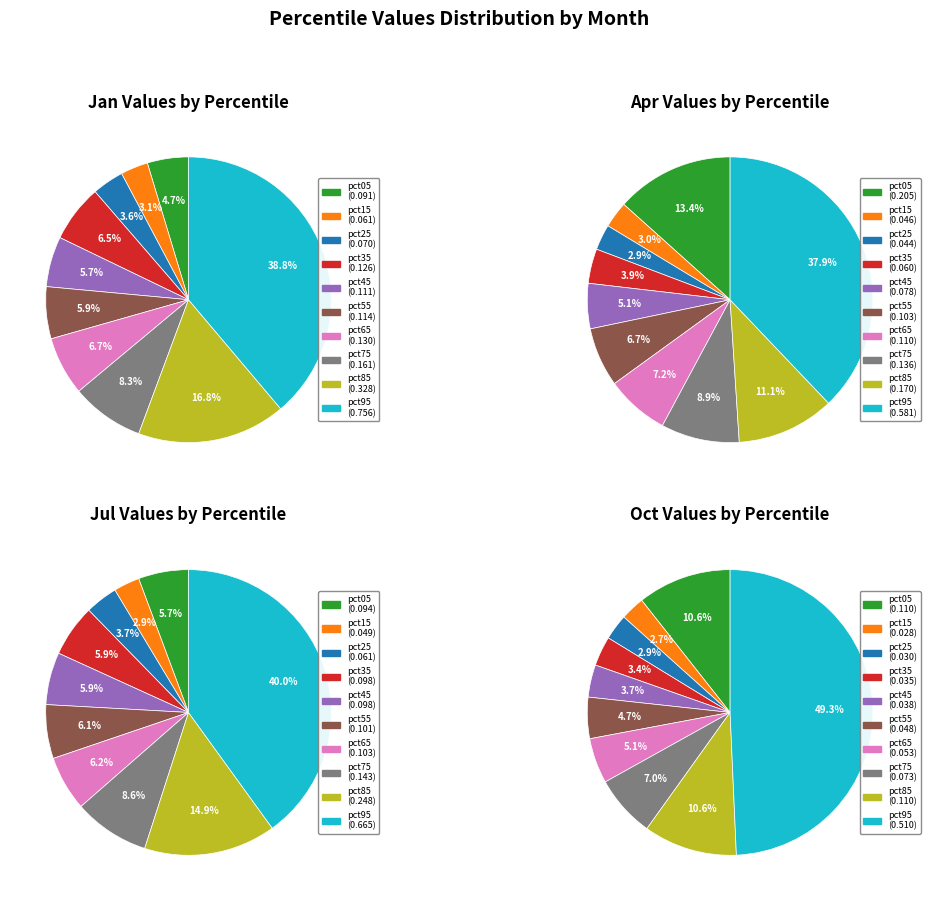

The jul_values slice represents 3% of the pie. True or false?

True